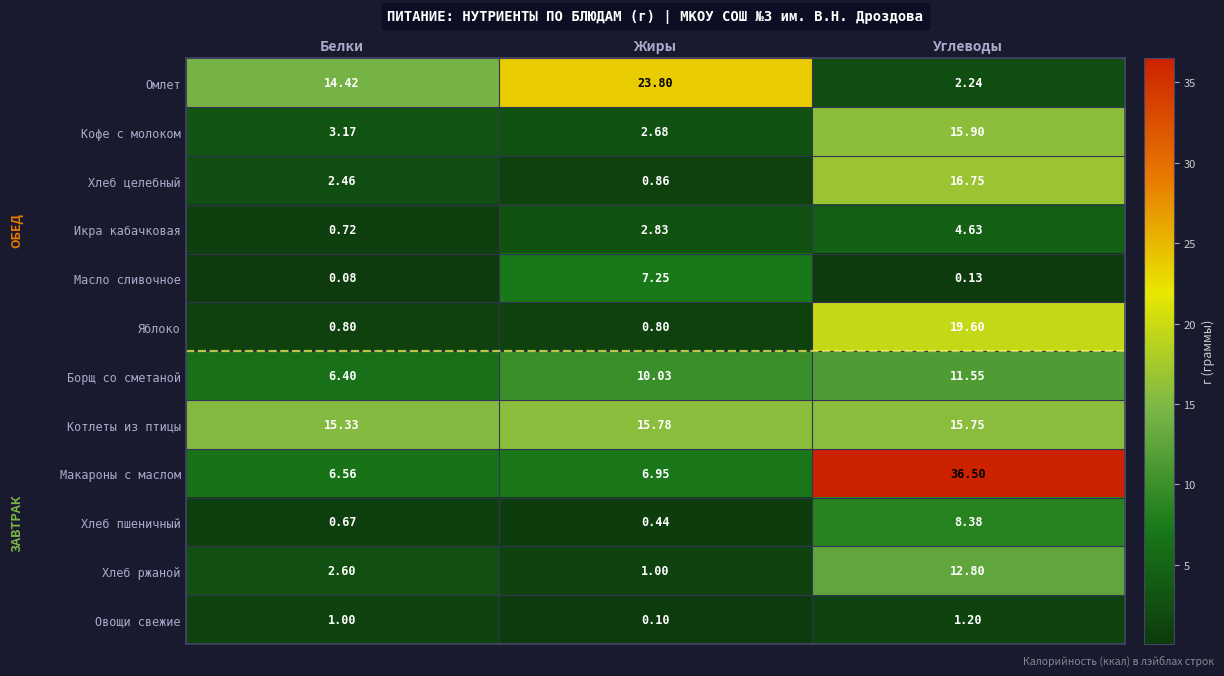

Is the value of Омлет at Белки greater than the value of Котлеты из птицы at Белки?

No